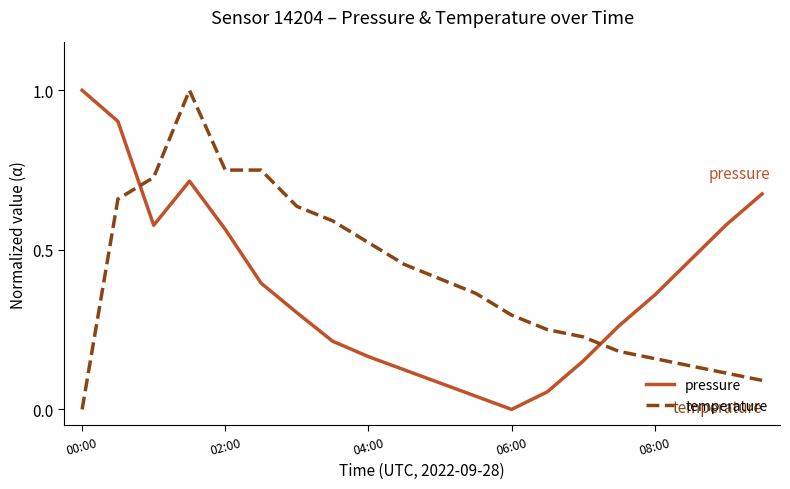

What is the highest value of the pressure series?

1.0